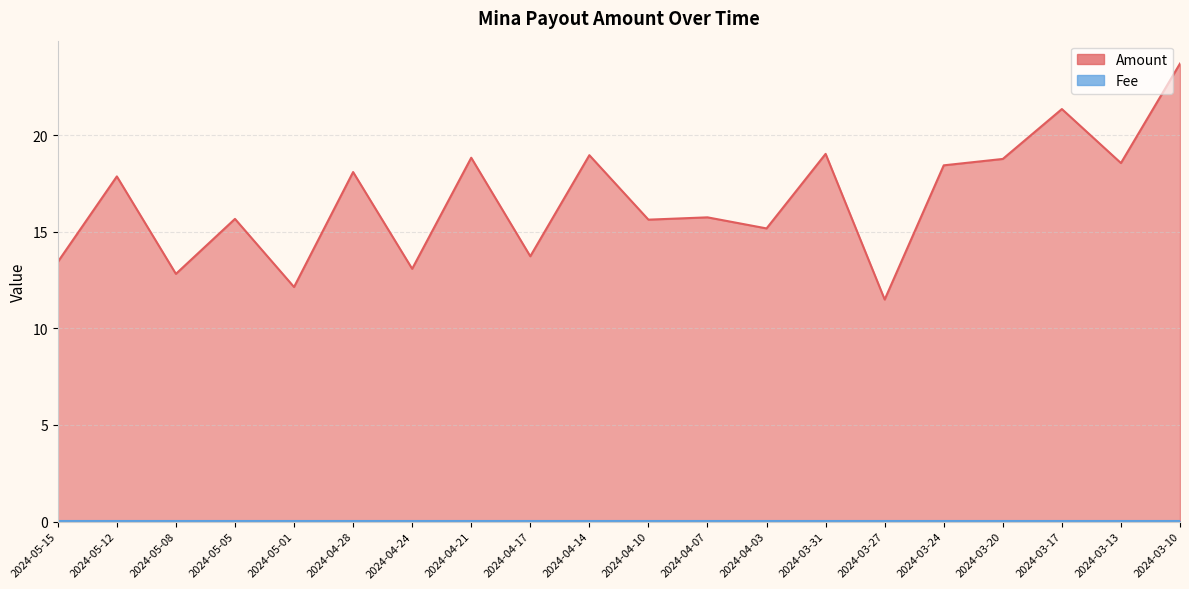

How many interior local peaks (higher than both neighbors) does the data have?

8